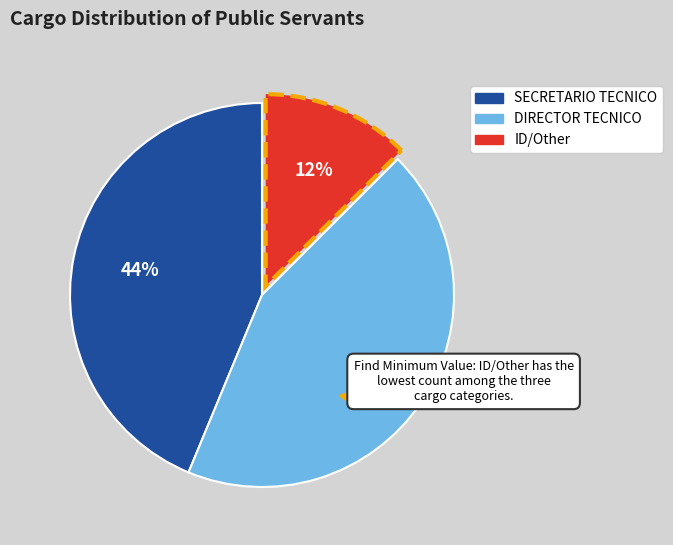

Is there any slice that represents more than half of the pie?

No